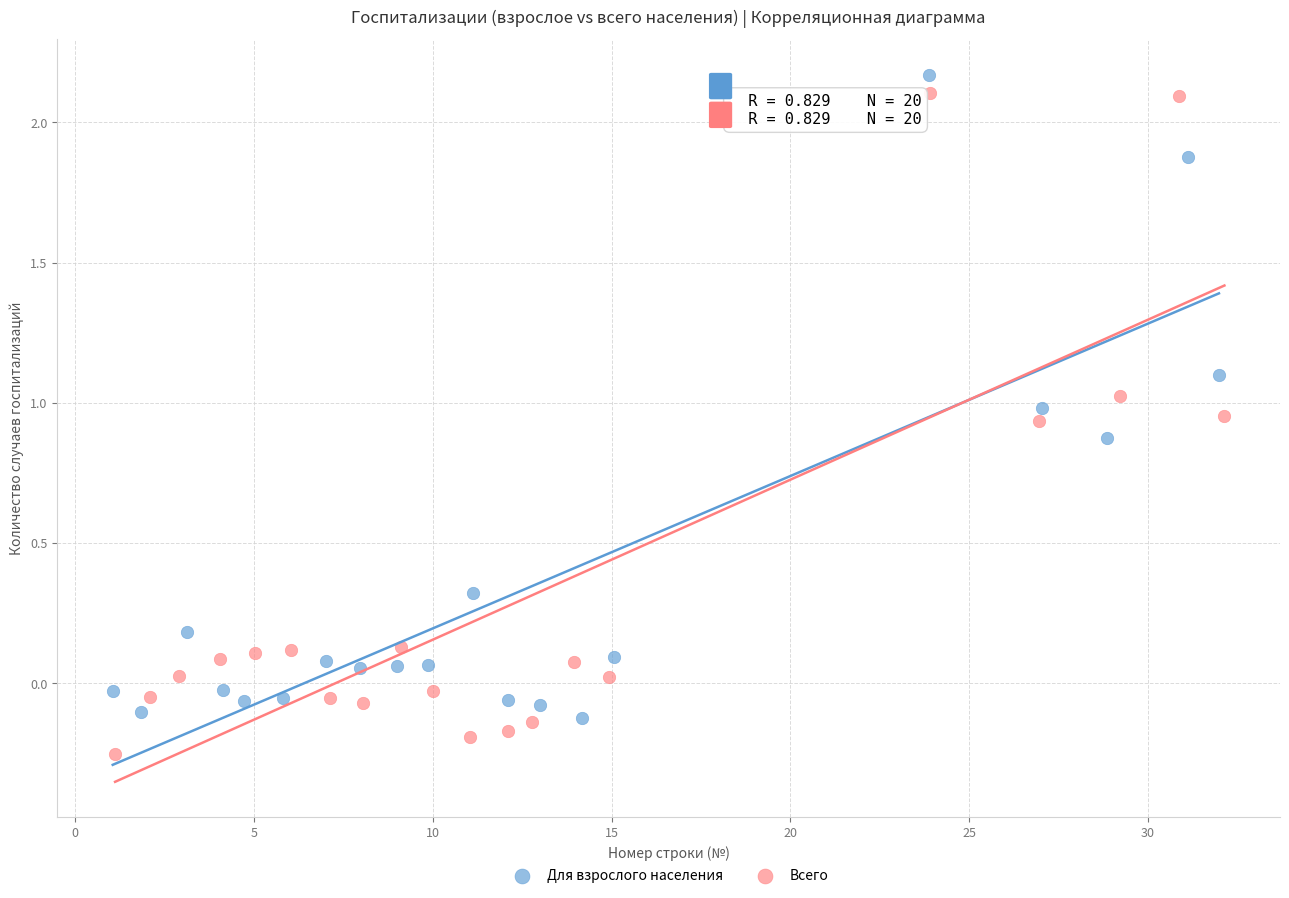

Which series reaches the maximum Y coordinate?

Для взрослого населения